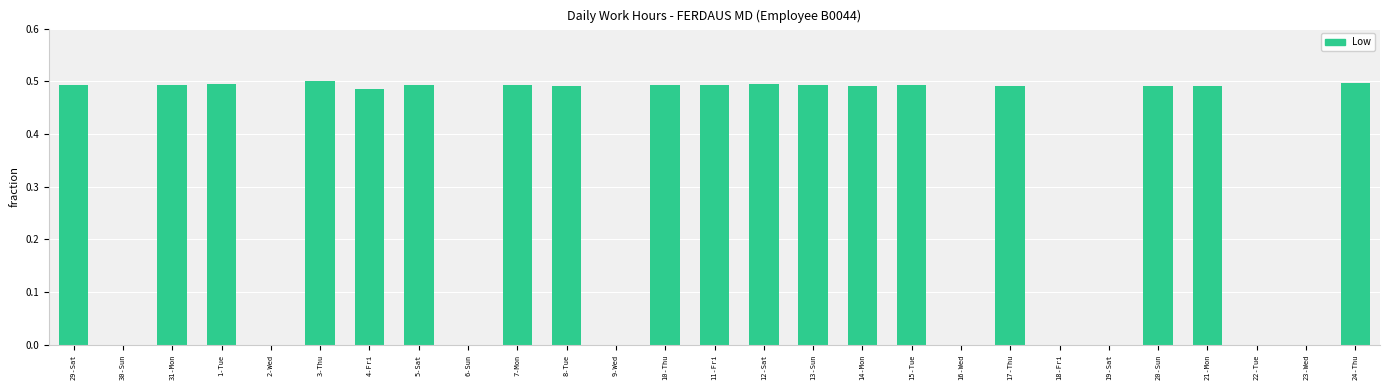

True or false: the data shows 0.5 at 20-Sun.

True